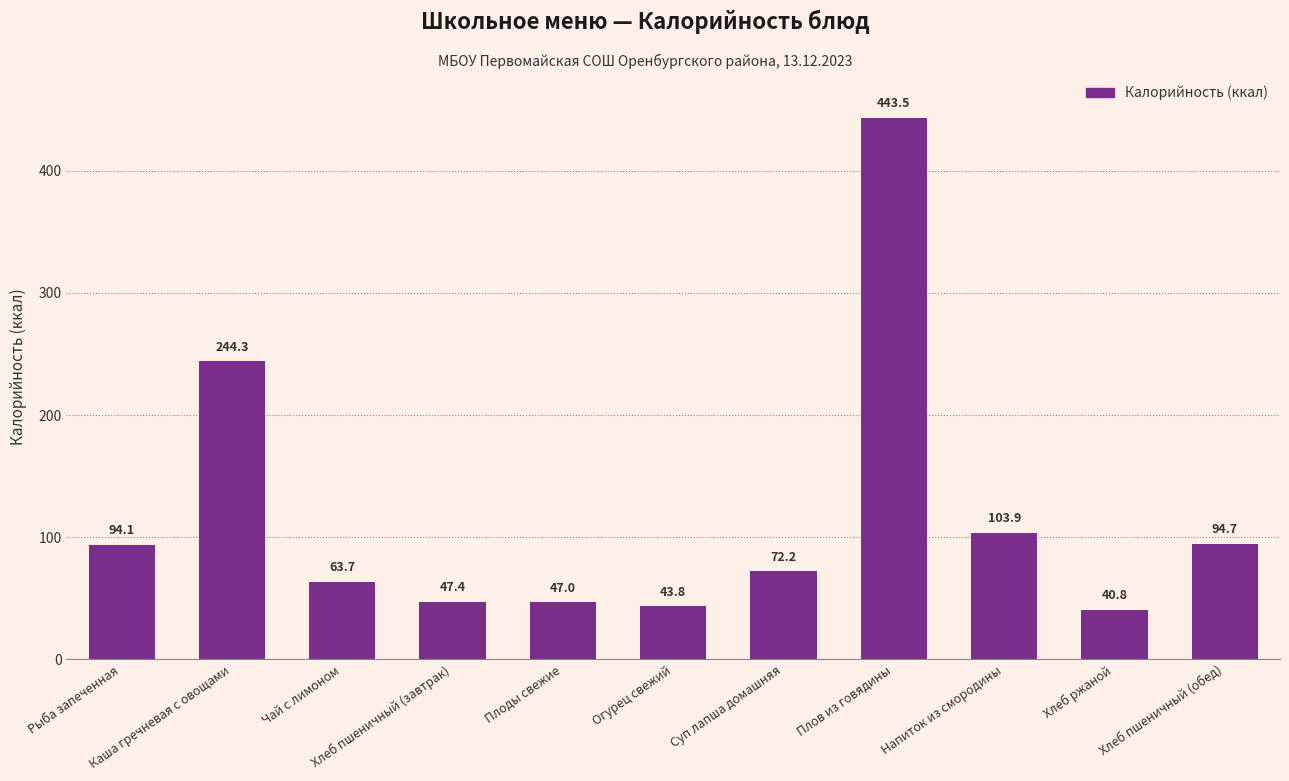

True or false: the data shows 588.5 at Плов из говядины.

False